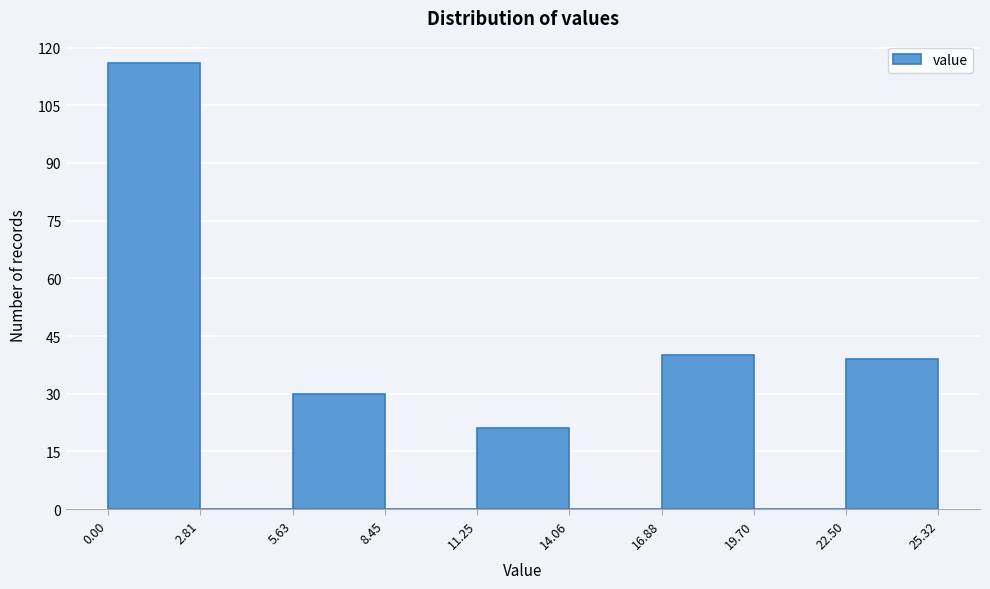

Which range on the x-axis has the tallest bar?

0.00 to 2.81